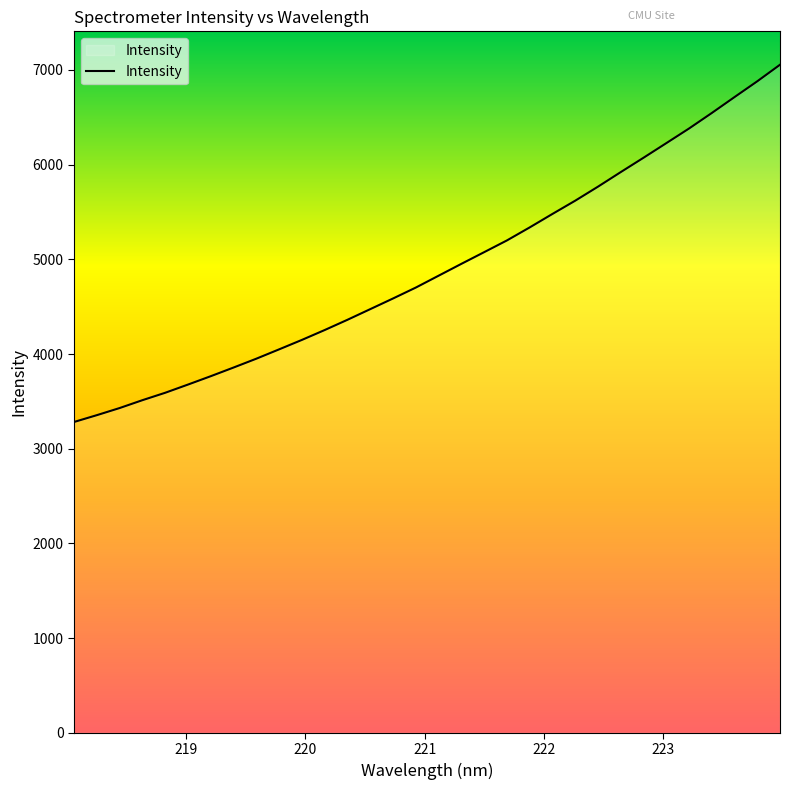

What is the smallest value displayed?

3282.4